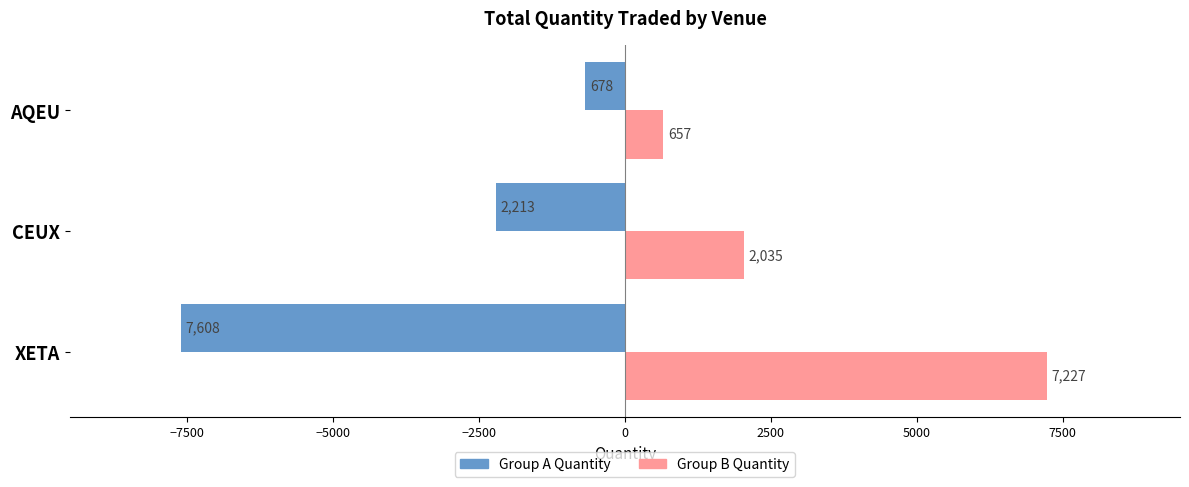

Which category has the highest value across all series?

XETA